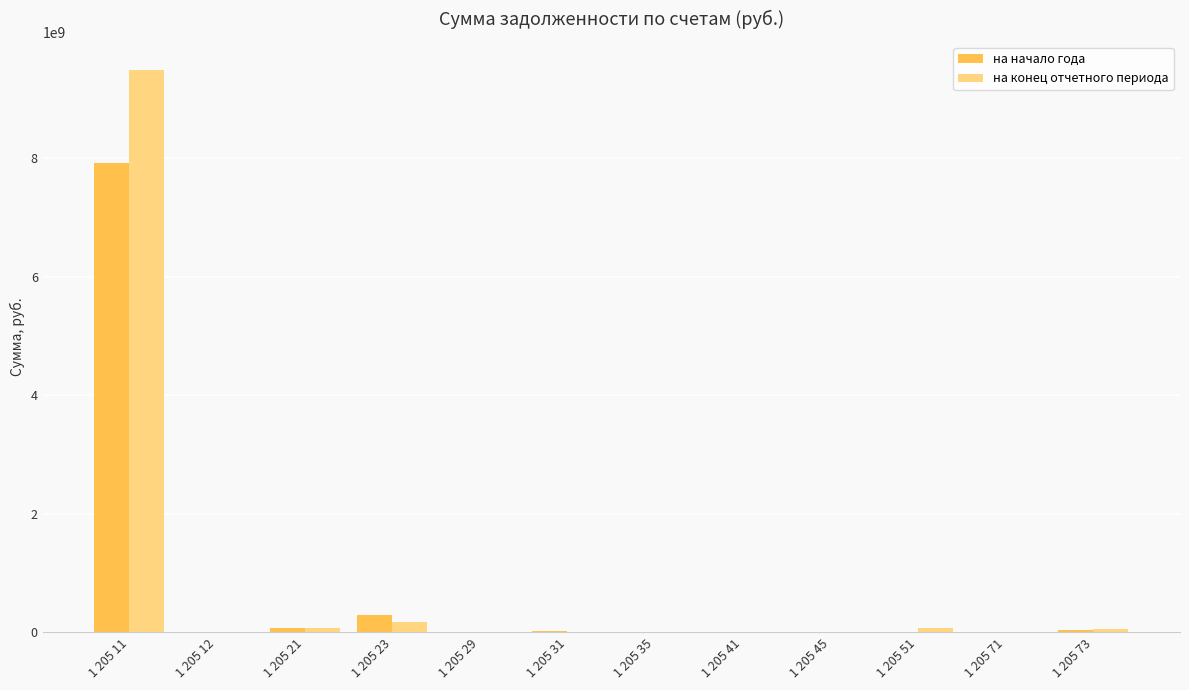

What is the total value across all series at 1 205 11?

17393996123.3